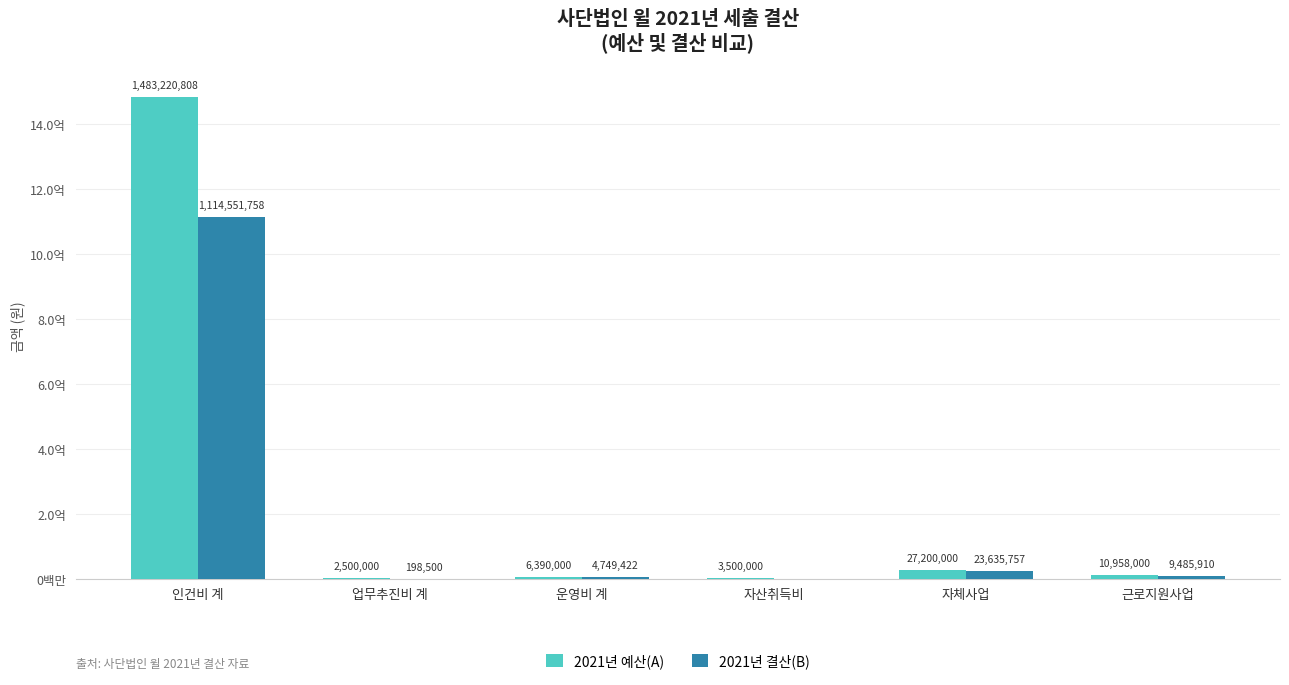

Reading left to right, list all the values displayed in this chart.

2021년 예산(A): 1483220808	2500000	6390000	3500000	27200000	10958000
2021년 결산(B): 1114551758	198500	4749422	0	23635757	9485910